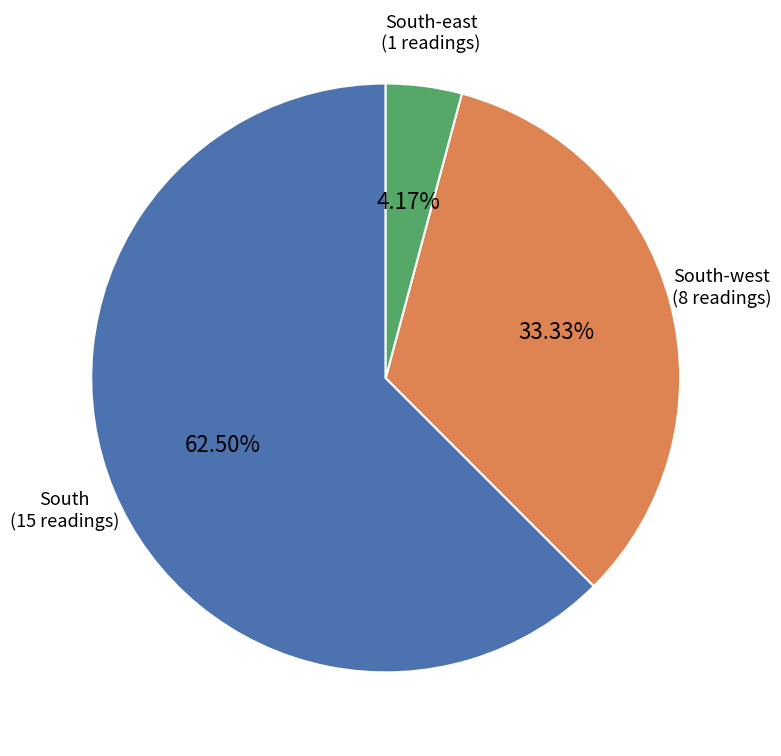

Is there any slice that represents more than half of the pie?

Yes